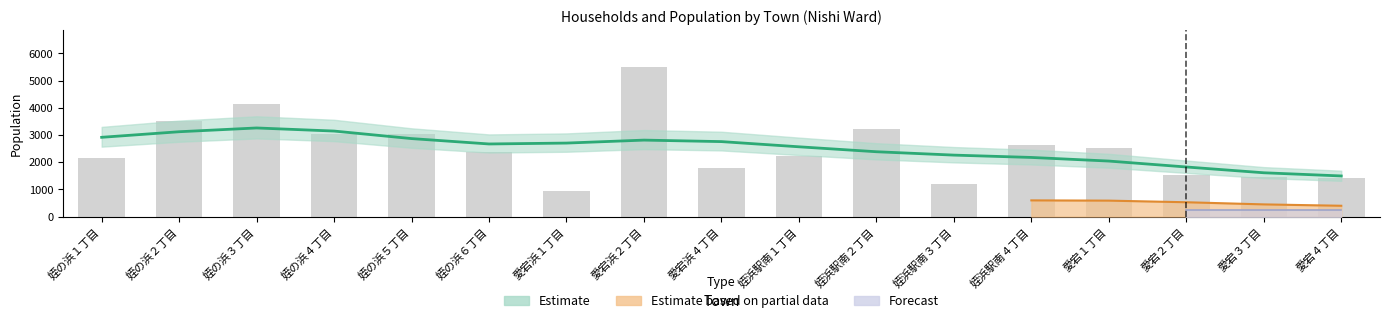

Approximately how many times larger is the value at 姪浜駅南４丁目 compared to 愛宕浜２丁目?

0.5